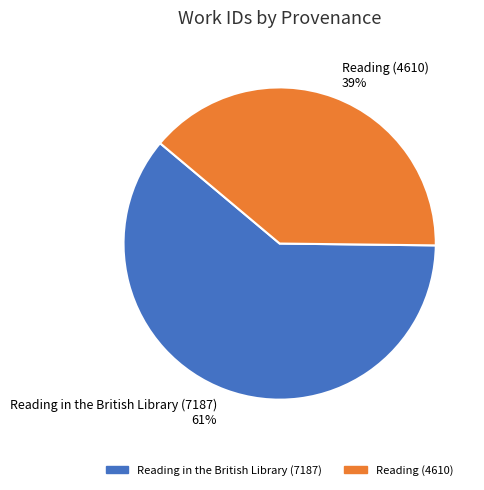

True or false: Reading (4610) accounts for 53% of the total.

False